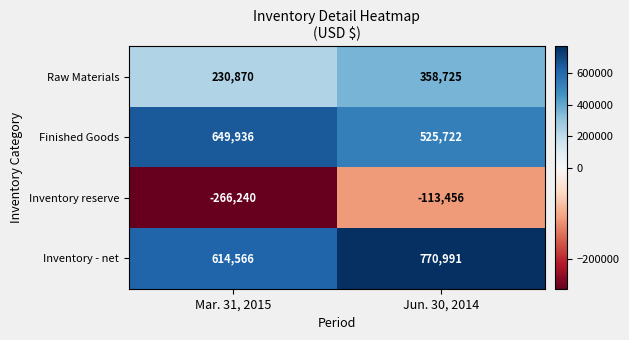

At Mar. 31, 2015, list the series in order from largest to smallest.

Finished Goods, Inventory - net, Raw Materials, Inventory reserve